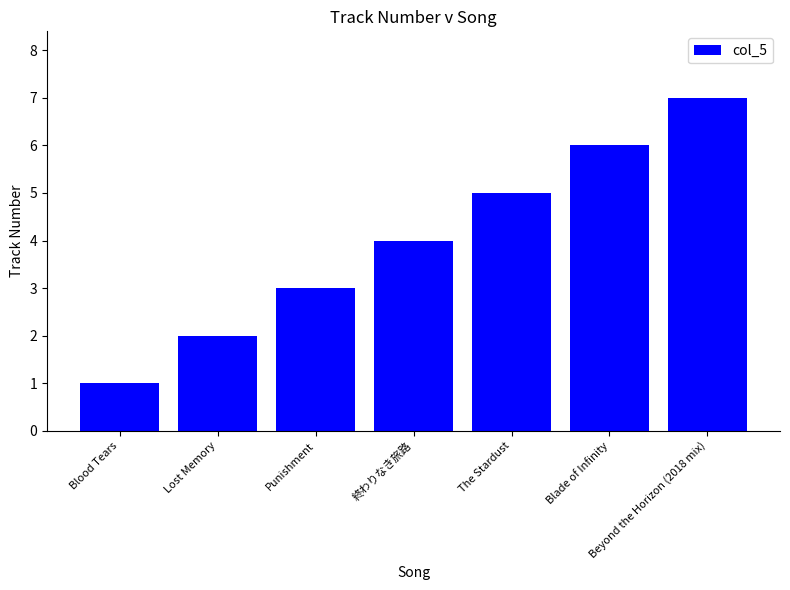

Approximately how many times larger is the value at 終わりなき旅路 compared to Punishment?

1.3